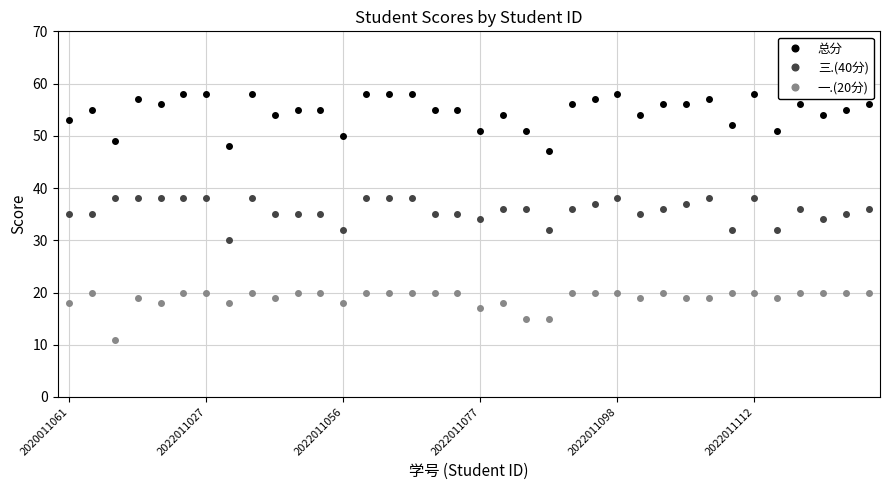

True or false: 一.(20分) and 总分 intersect in this chart.

False